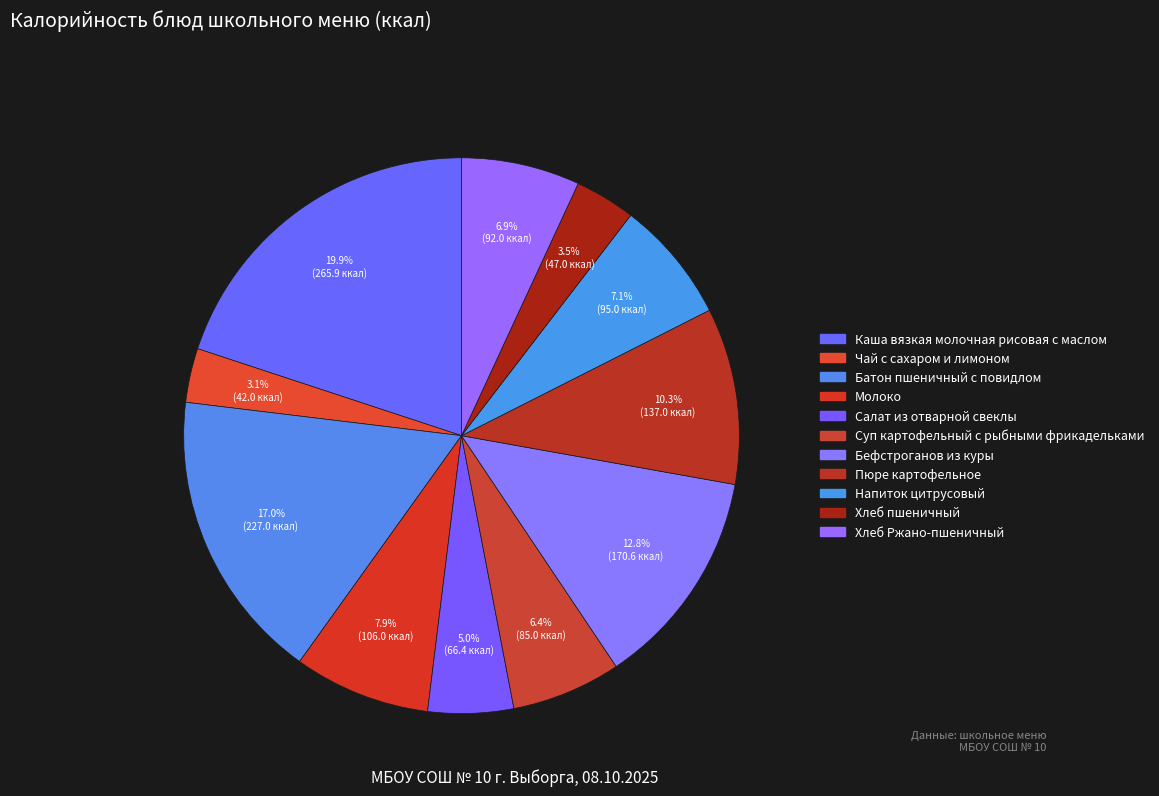

Which category has the biggest portion of the pie?

Каша вязкая молочная рисовая с маслом